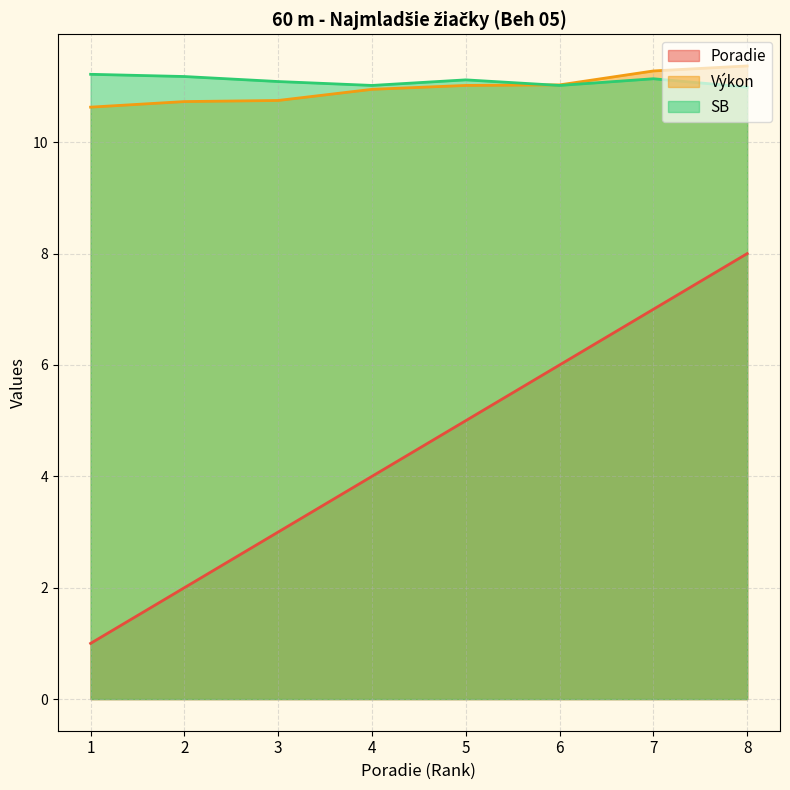

How many values in the Poradie series exceed 5?

3